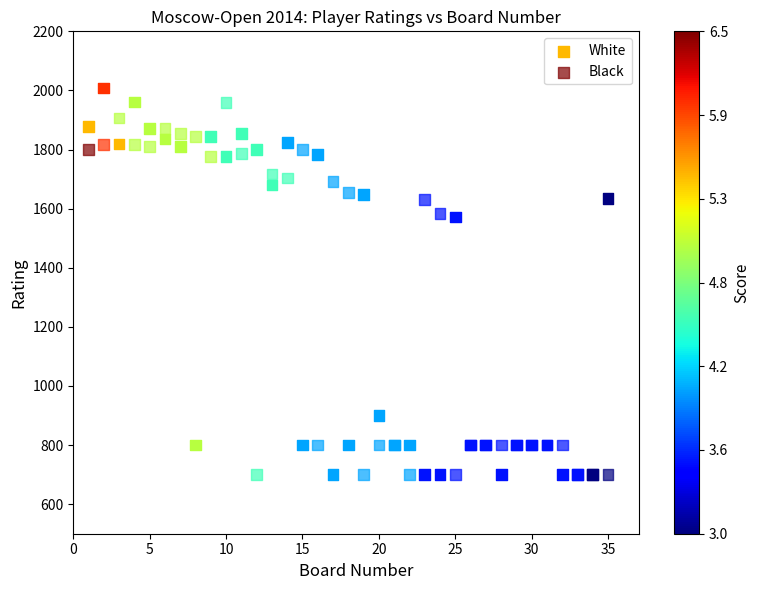

What are all the series names shown in the legend?

White, Black